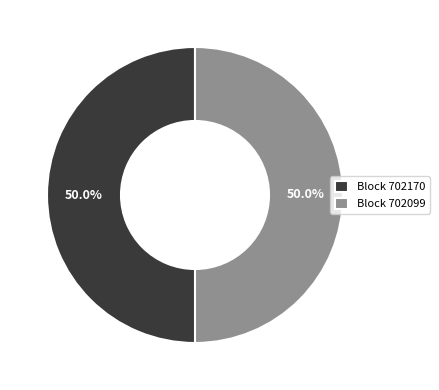

What is the ratio of the value at Block 702099 to the value at Block 702170?

1.0